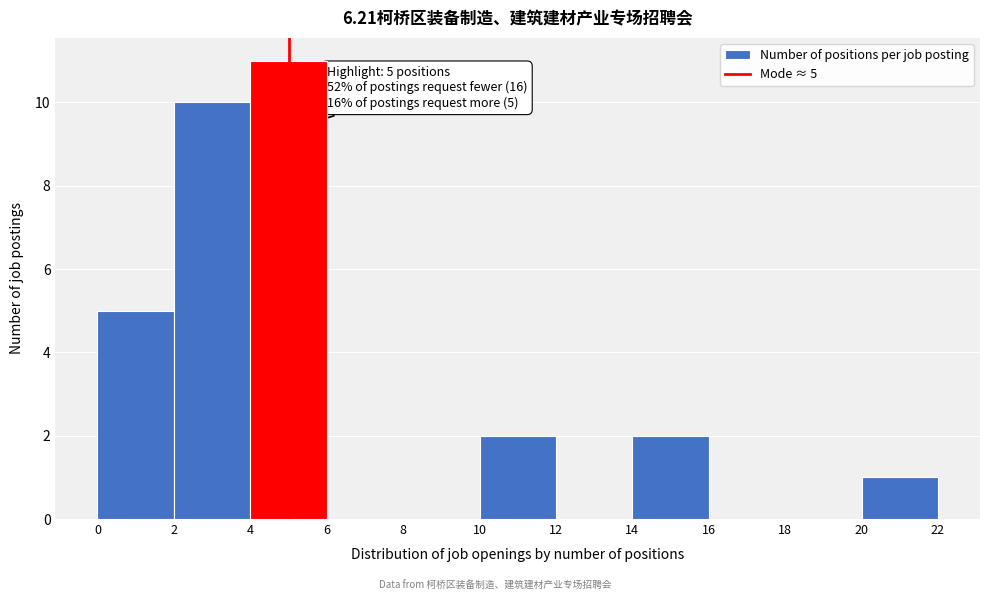

Which range on the x-axis has the tallest bar?

4 to 6